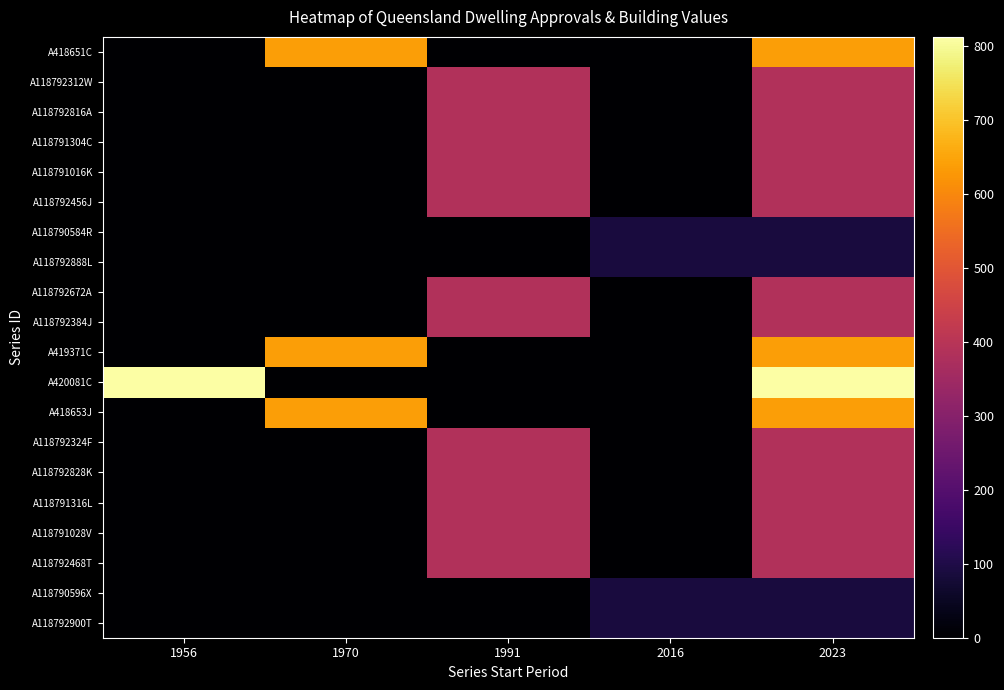

Count the number of categories in the chart.

5